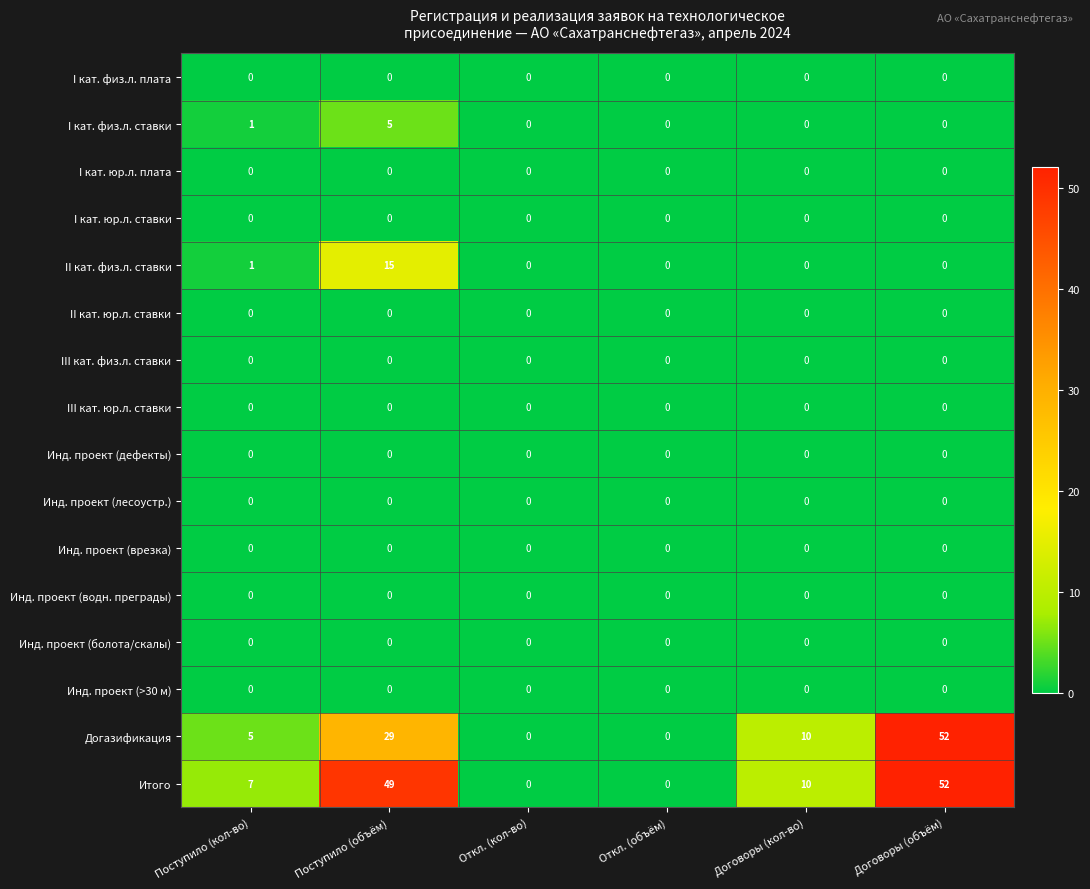

At which label is II кат. физ.л. ставки closest to 7?

Поступило (кол-во)